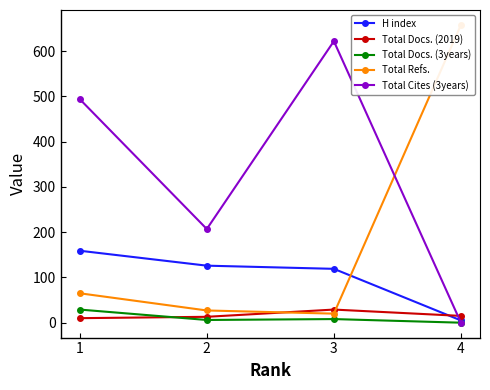

Read the Total Refs. value at 2, to the nearest 10.

30